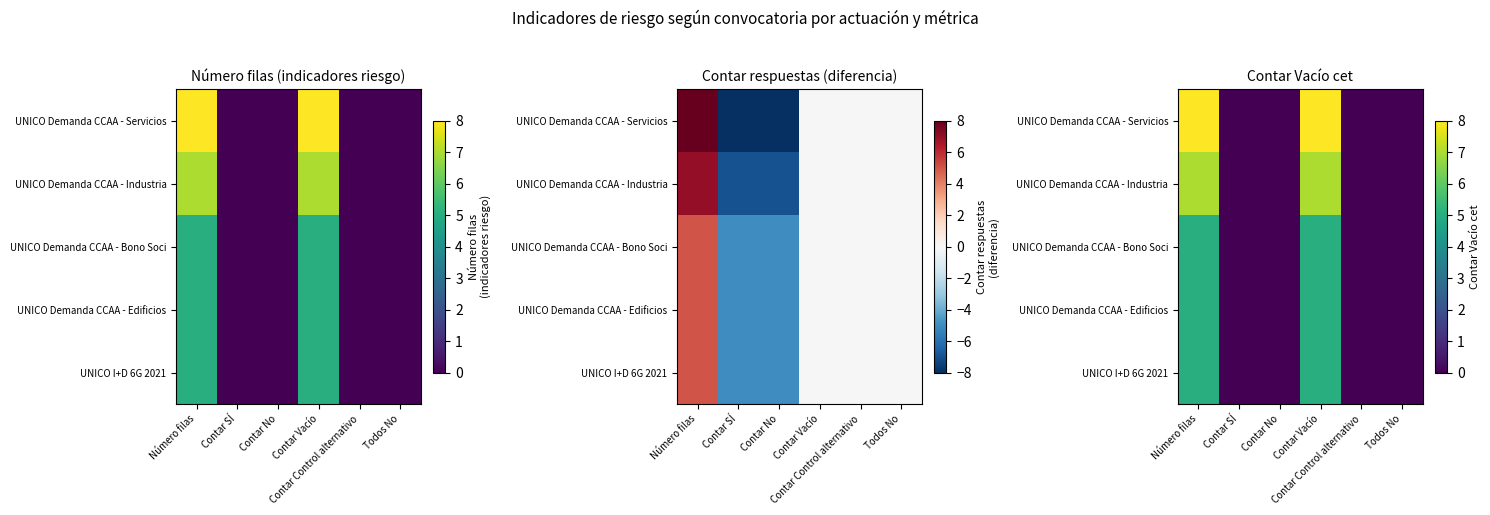

Which series has the largest range (max minus min)?

UNICO Demanda CCAA - Servicios